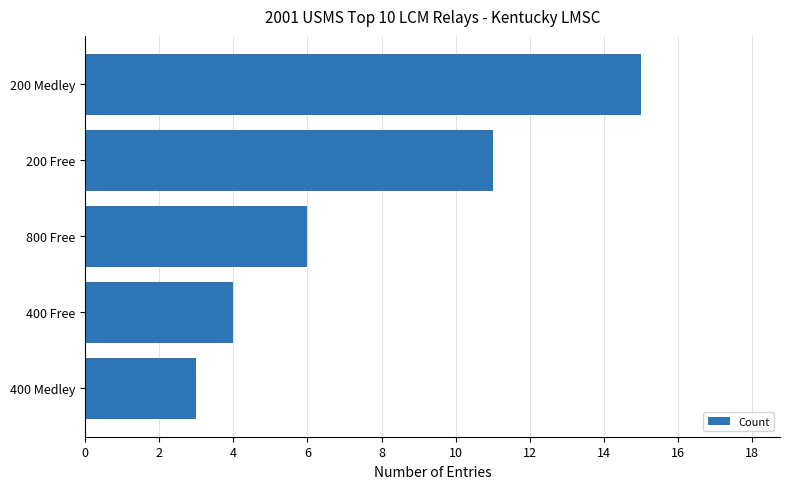

Are the bars grouped side by side (vs. stacked)?

No